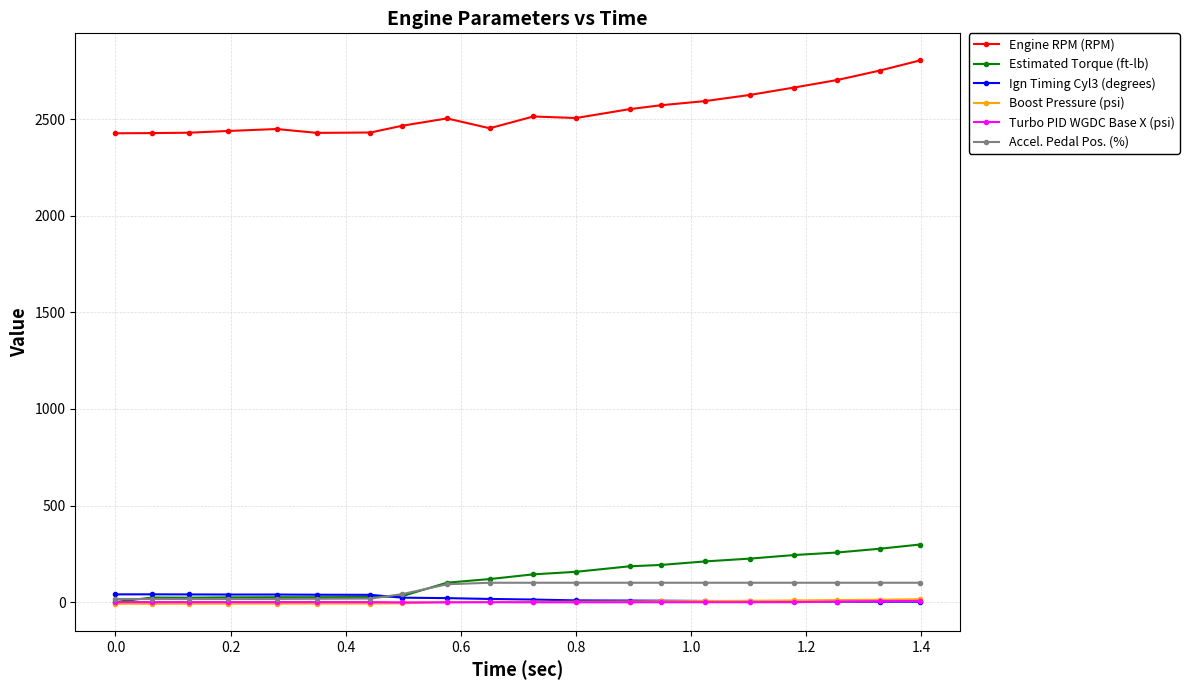

True or false: Boost Pressure (psi) and Engine RPM (RPM) intersect in this chart.

False